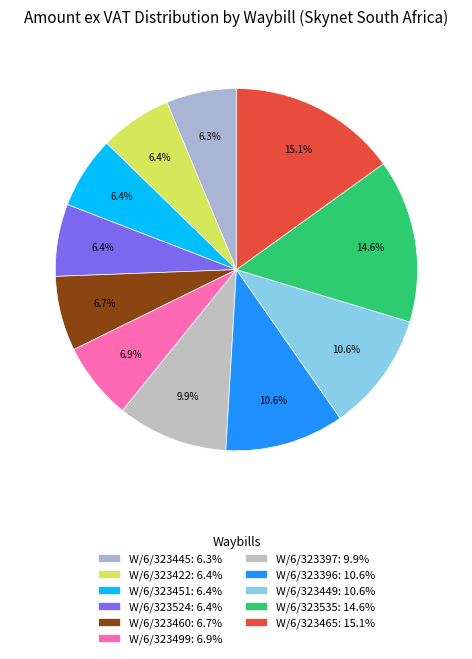

What percentage is the W/6/323397 slice, to the nearest percent?

10%